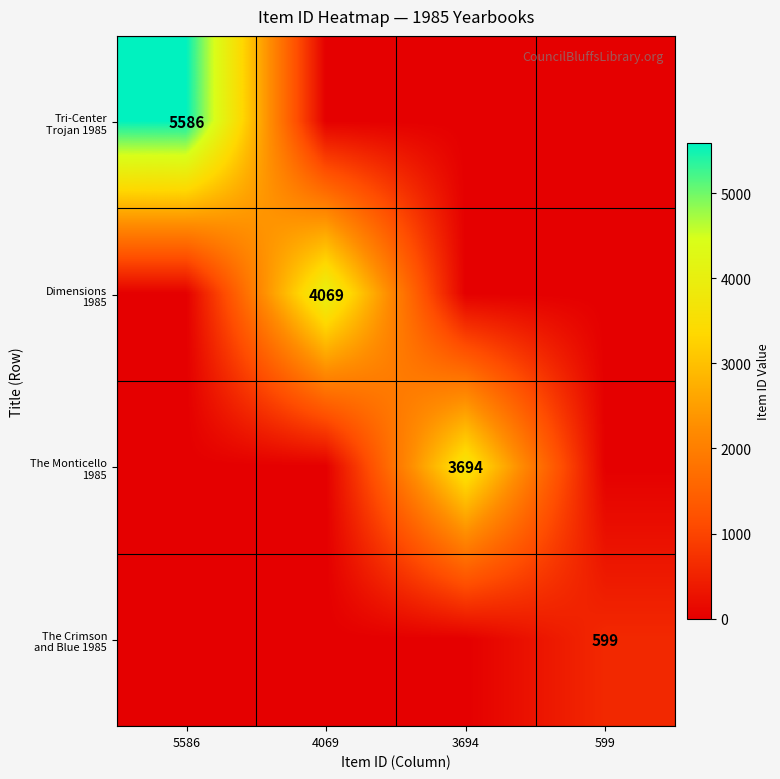

At how many categories does at least one series exceed 2629?

3